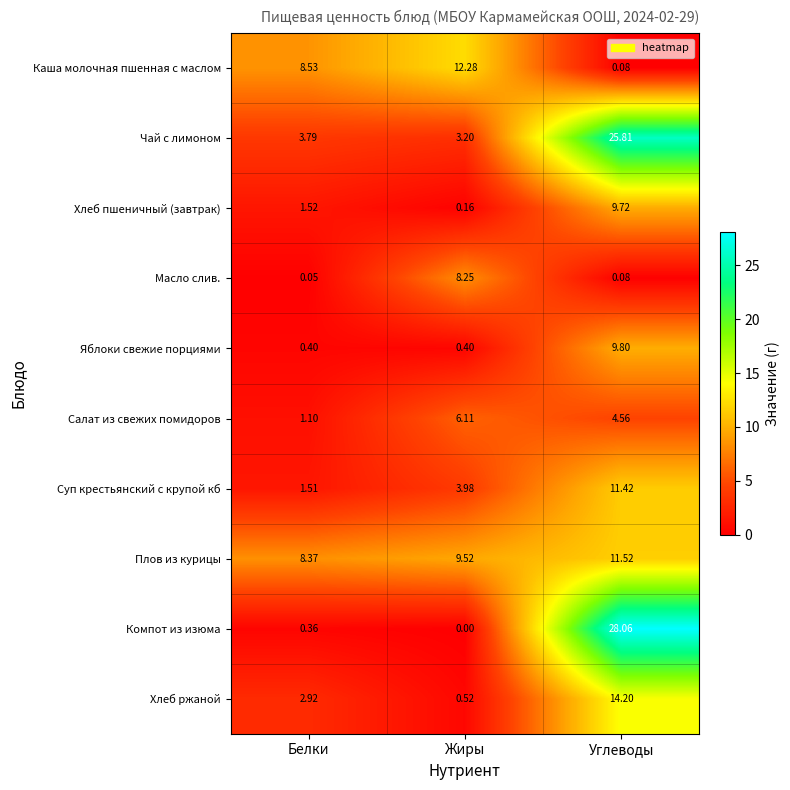

Rank the series at Жиры from lowest to highest value.

Компот из изюма, Хлеб пшеничный (завтрак), Яблоки свежие порциями, Хлеб ржаной, Чай с лимоном, Суп крестьянский с крупой кб, Салат из свежих помидоров, Масло слив., Плов из курицы, Каша молочная пшенная с маслом